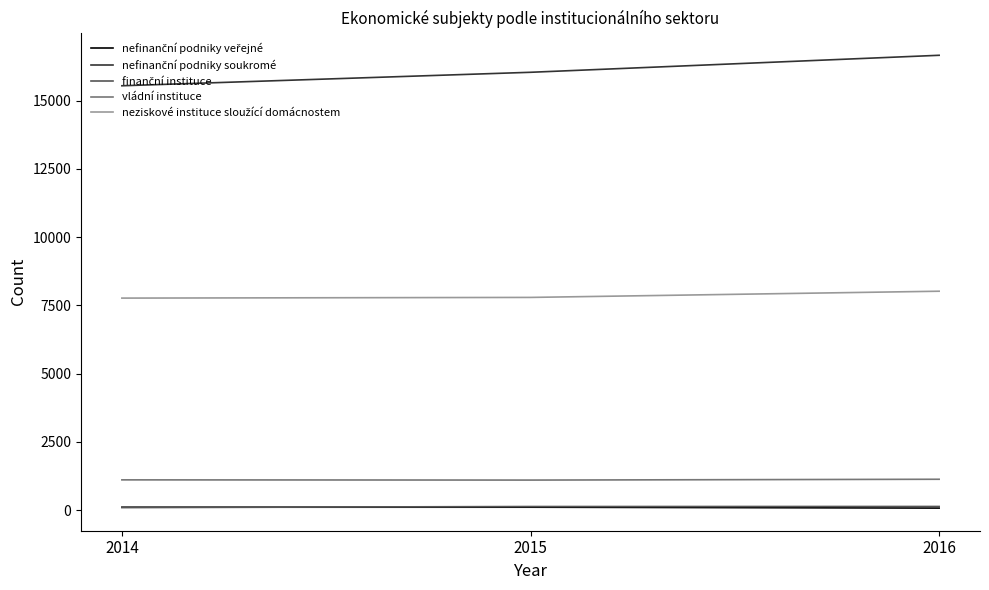

What is the highest value of the vládní instituce series?

1131